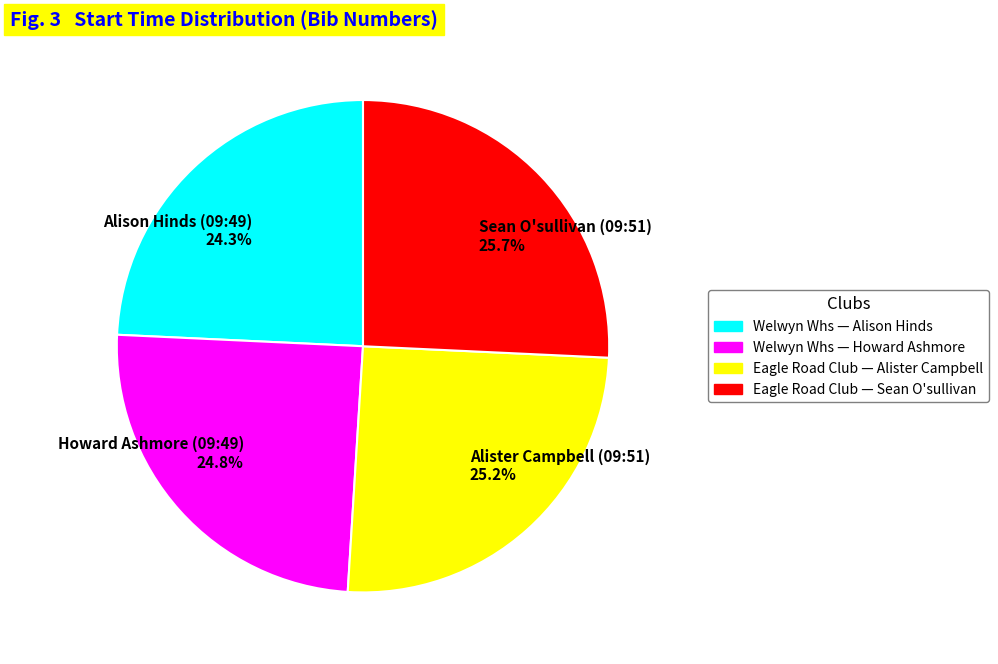

Approximately how many times larger is the value at Sean O'sullivan (09:51) 25.7% compared to Alister Campbell (09:51) 25.2%?

1.0